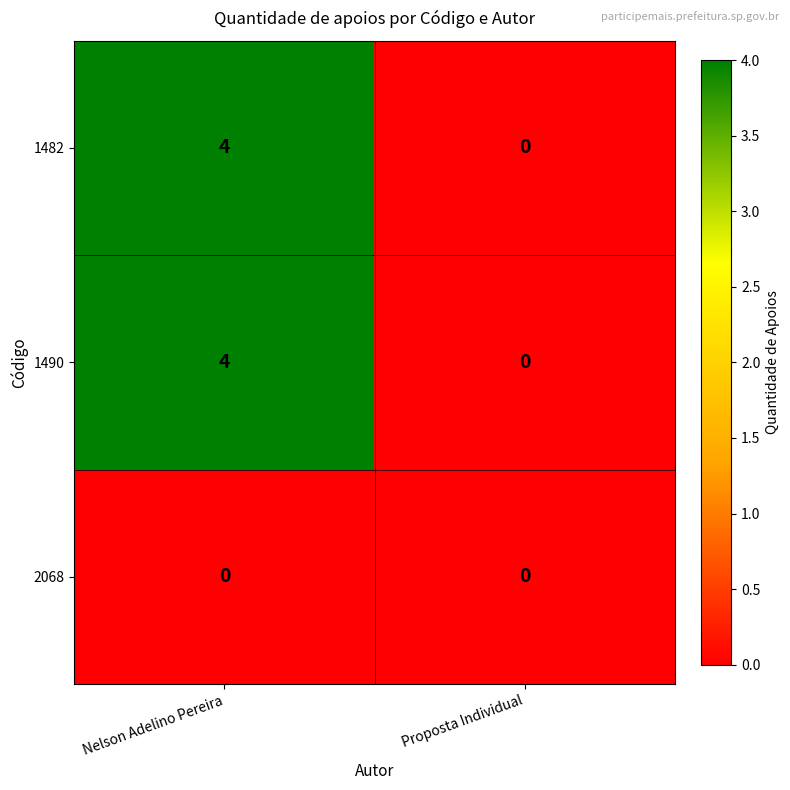

The value of 2068 at Proposta Individual is 0. True or false?

True